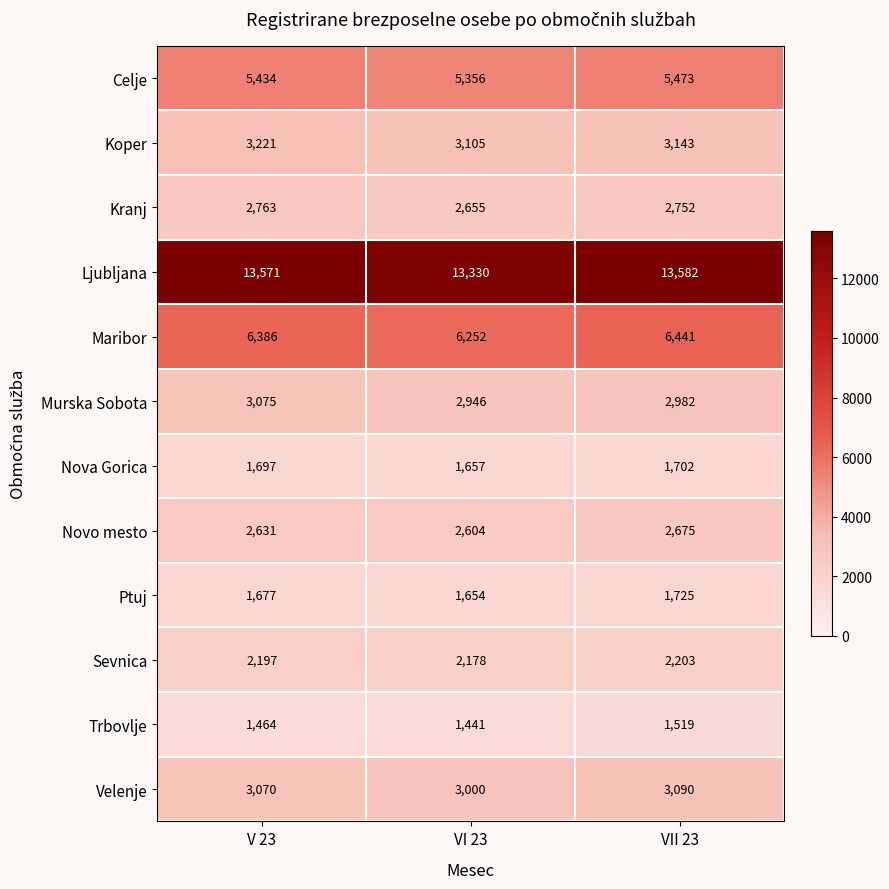

What is the approximate value of Trbovlje at VII 23?

1519